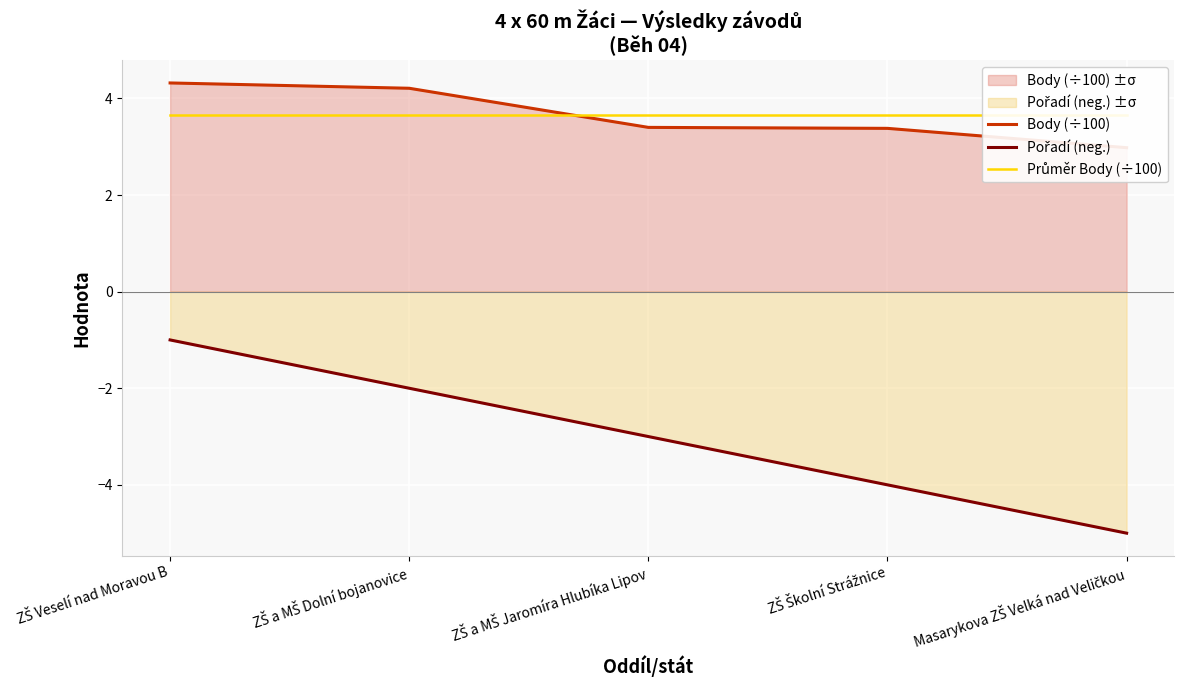

Rank the series by their maximum value, from lowest to highest.

Pořadí (neg.), Průměr Body (÷100), Body (÷100)